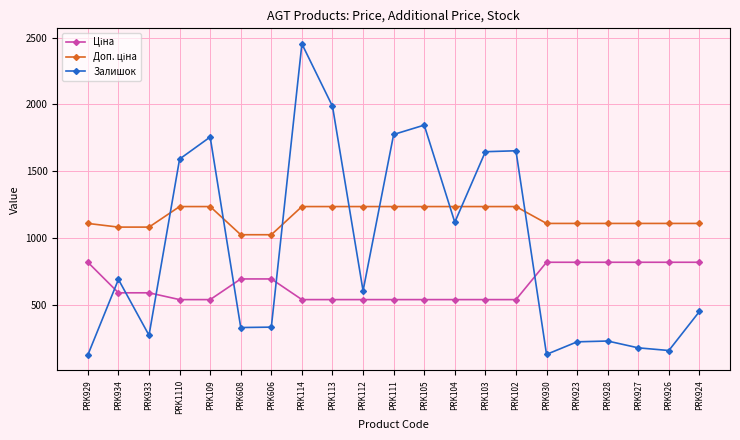

Where is Залишок nearest to the value 1289?

PRK104